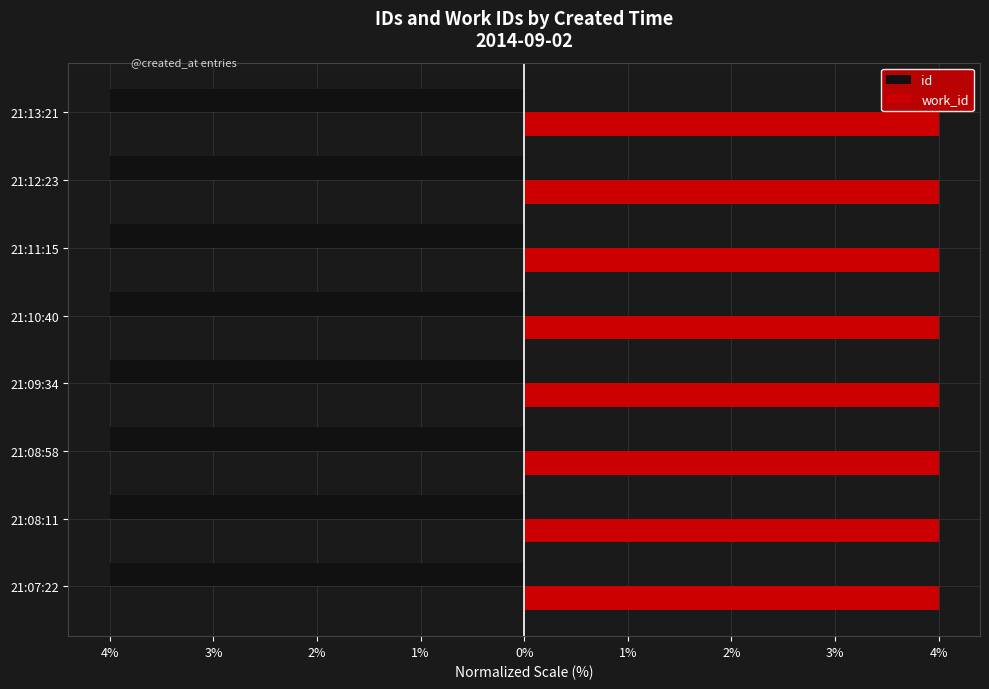

What are all the series names shown in the legend?

id, work_id